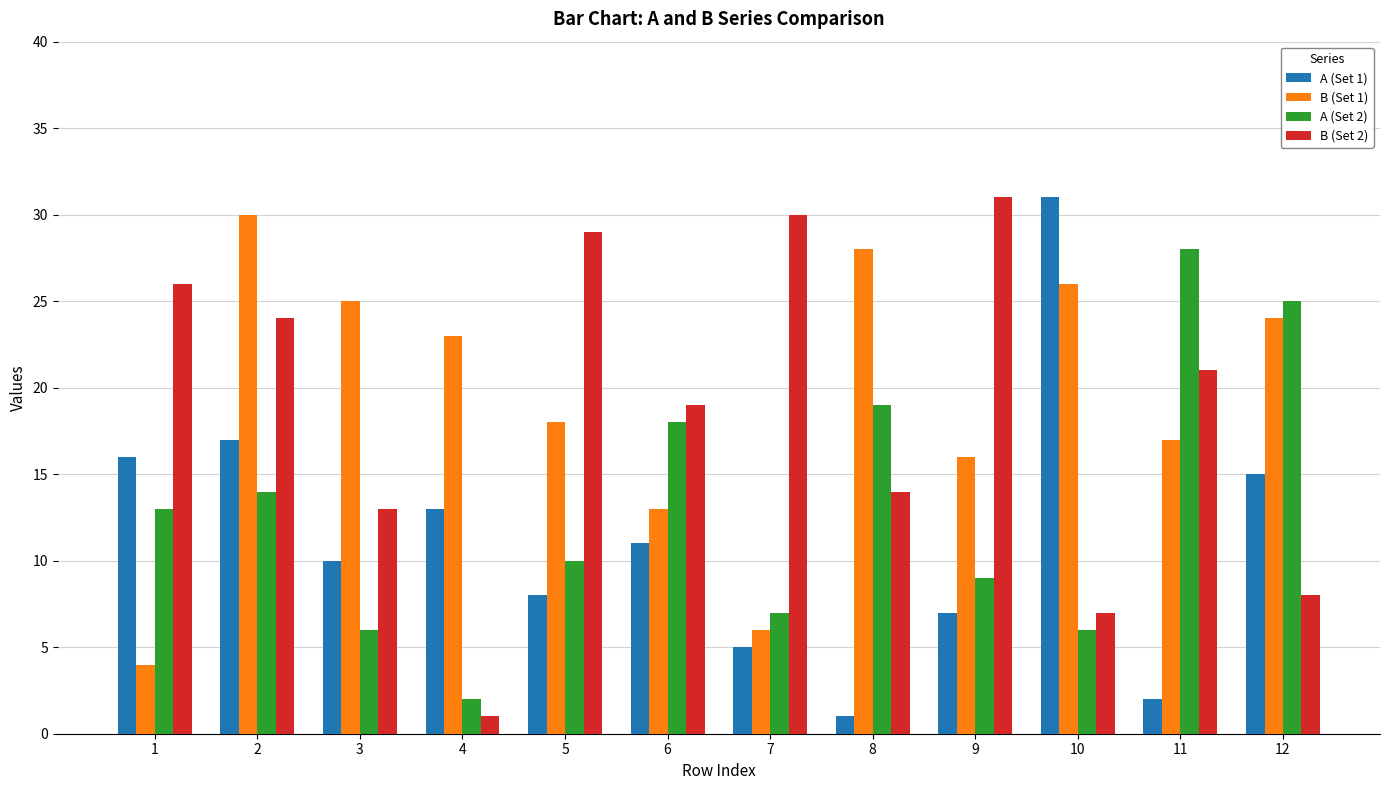

What is the difference between the B (Set 1) values at 8 and 6?

15